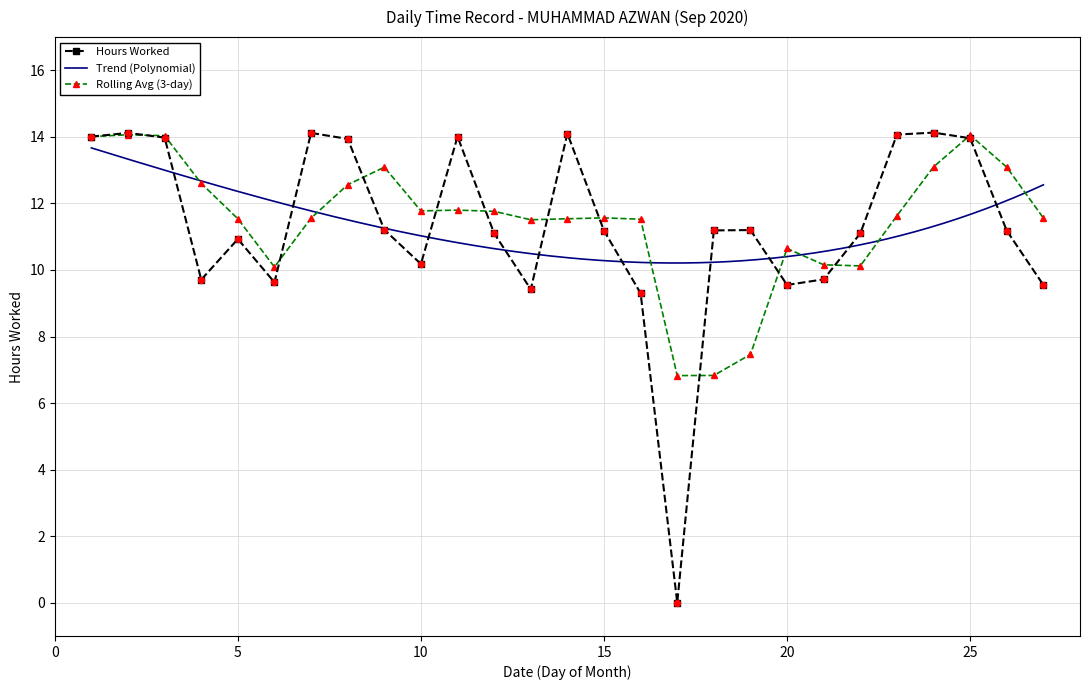

Which has a higher value, 25 or 16?

25